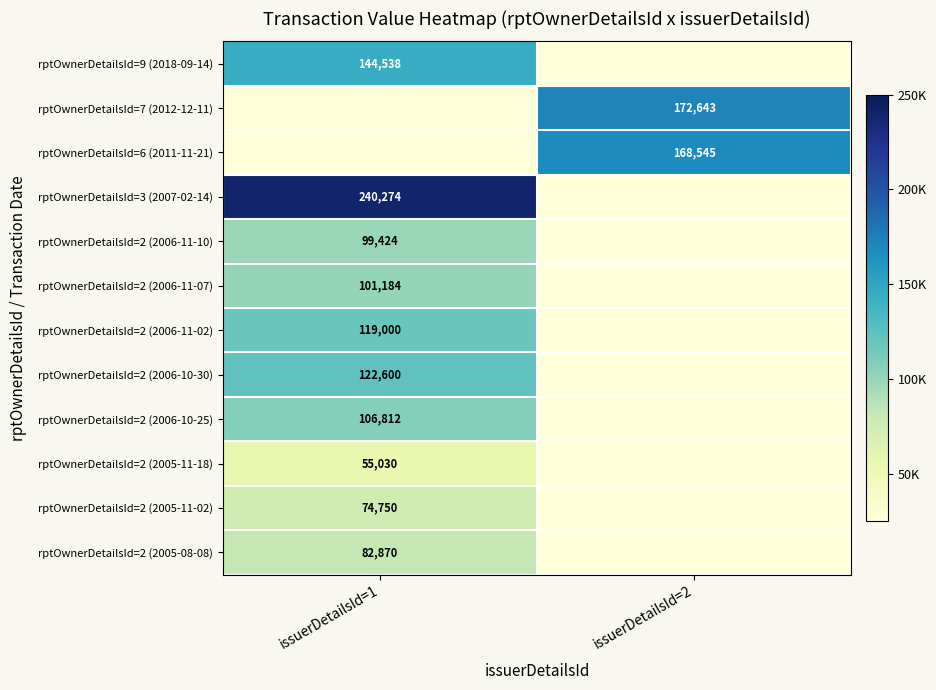

The rptOwnerDetailsId=2 (2005-11-18) series shows 35990 at issuerDetailsId=1. True or false?

False